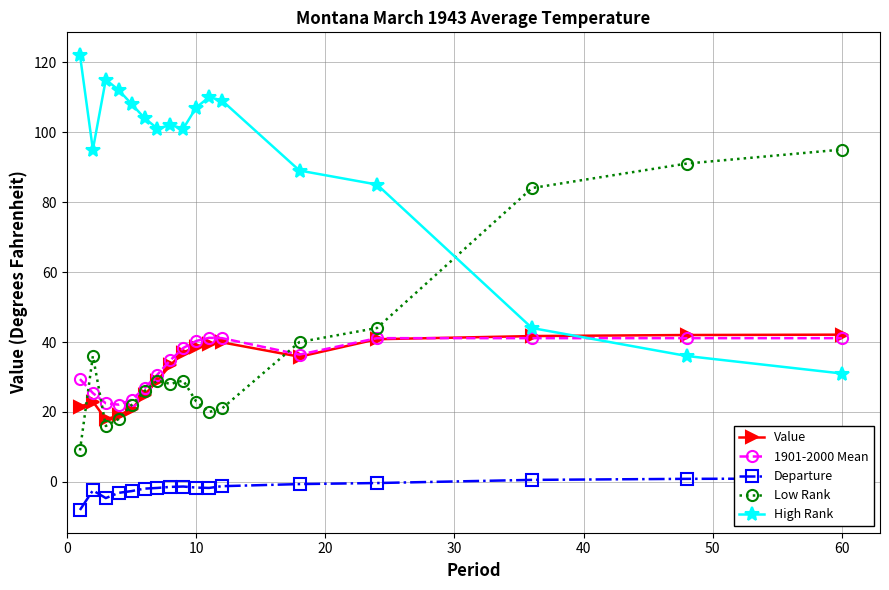

Reading right to left, extract all data points from this chart.

Value: 42.1	42.0	41.7	40.8	35.8	39.9	39.5	38.7	37.0	33.4	29.0	24.9	20.9	19.0	17.9	23.0	21.4
1901-2000 Mean: 41.1	41.1	41.1	41.1	36.4	41.1	41.2	40.3	38.3	34.8	30.7	26.8	23.5	22.1	22.5	25.4	29.4
Departure: 1.0	0.9	0.6	-0.3	-0.6	-1.2	-1.7	-1.6	-1.3	-1.4	-1.7	-1.9	-2.6	-3.1	-4.6	-2.4	-8.0
Low Rank: 95.0	91.0	84.0	44.0	40.0	21.0	20.0	23.0	29.0	28.0	29.0	26.0	22.0	18.0	16.0	36.0	9.0
High Rank: 31.0	36.0	44.0	85.0	89.0	109.0	110.0	107.0	101.0	102.0	101.0	104.0	108.0	112.0	115.0	95.0	122.0